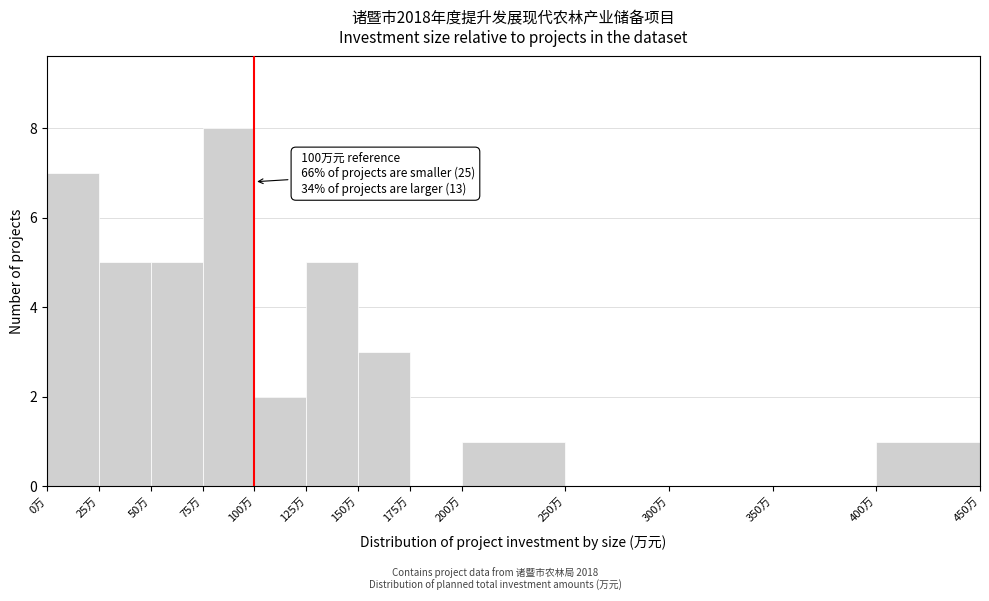

Over which range of the x-axis is the bar tallest?

75 to 100